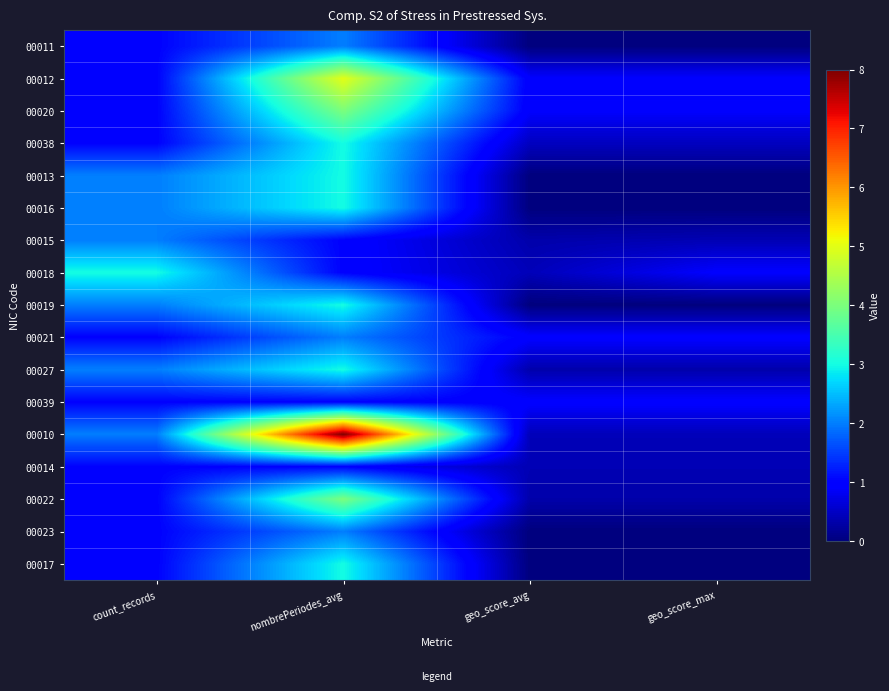

At which category is the sum across all series the highest?

nombrePeriodes_avg